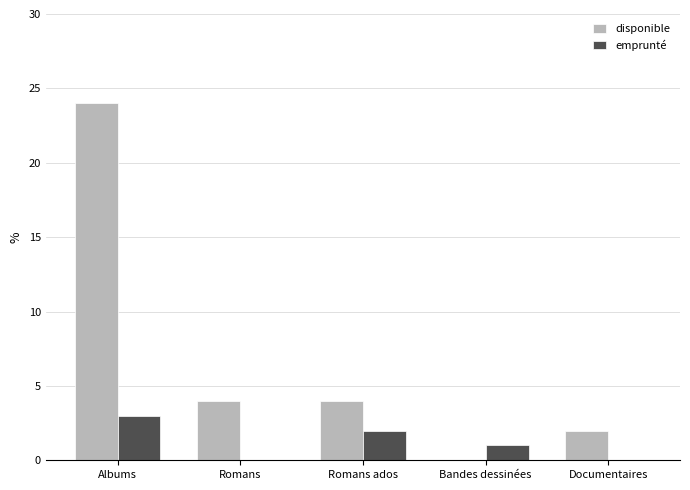

Does the chart contain stacked bars?

No